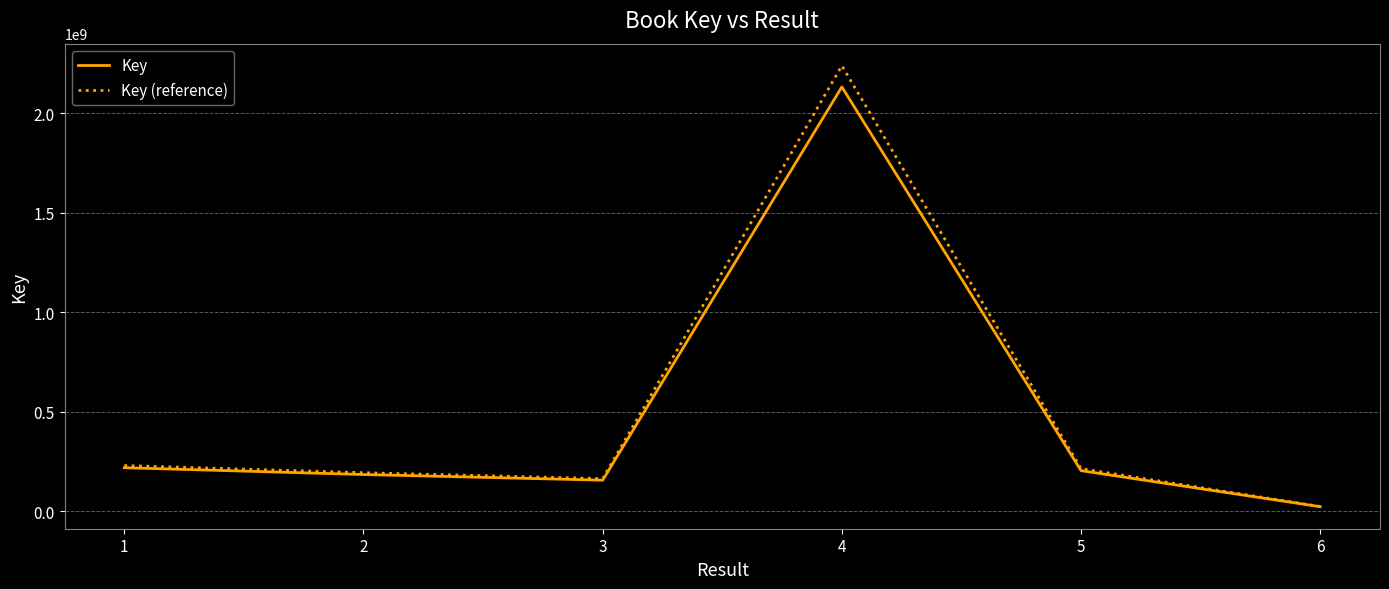

What is the average value of the Key series?

485997821.2